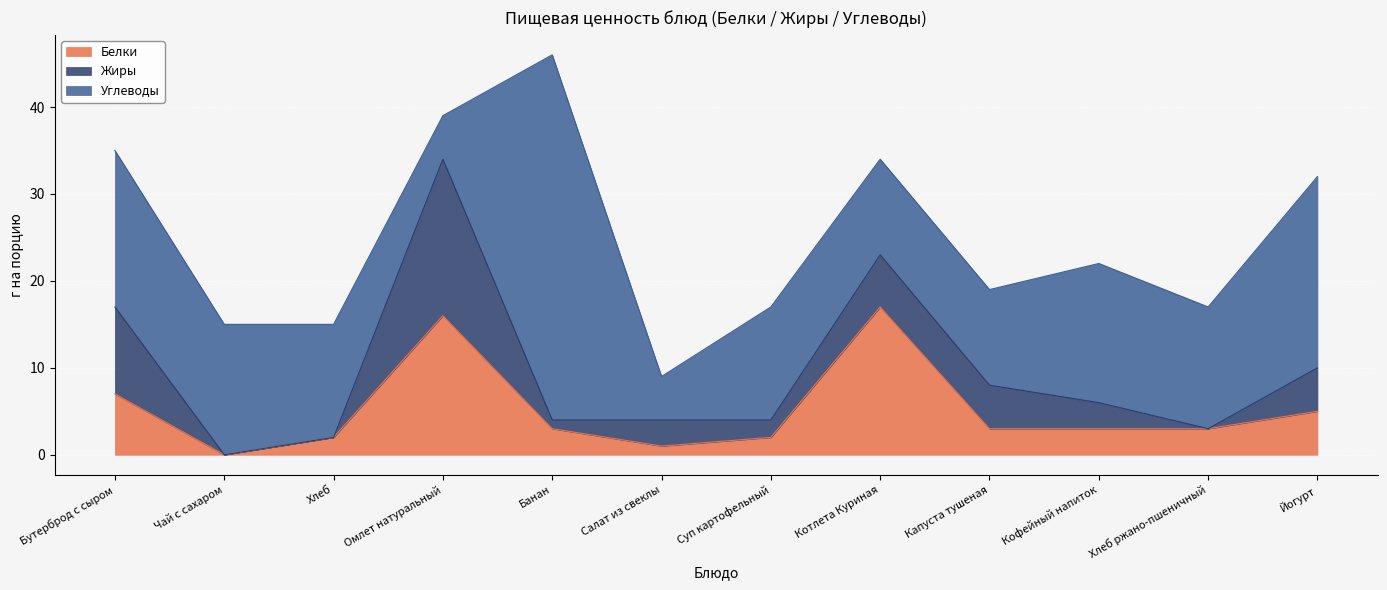

How many interior local valleys does the Углеводы series have?

3